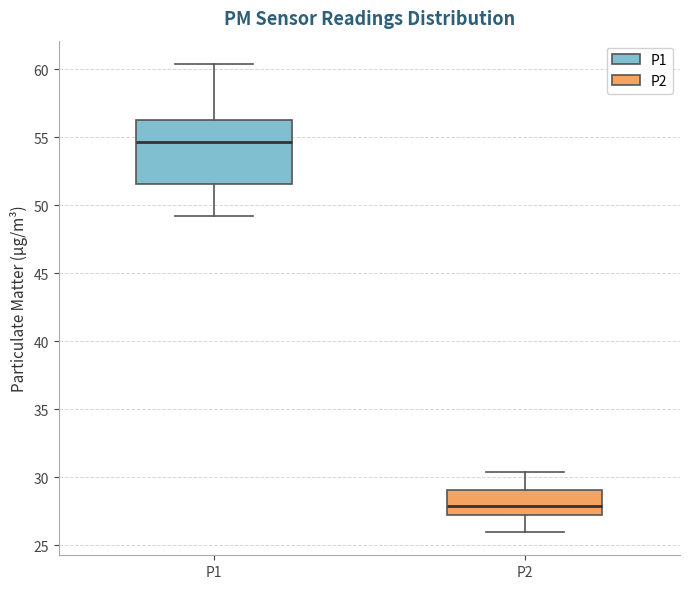

Which box is the tallest, from its lower edge to its upper edge?

P1